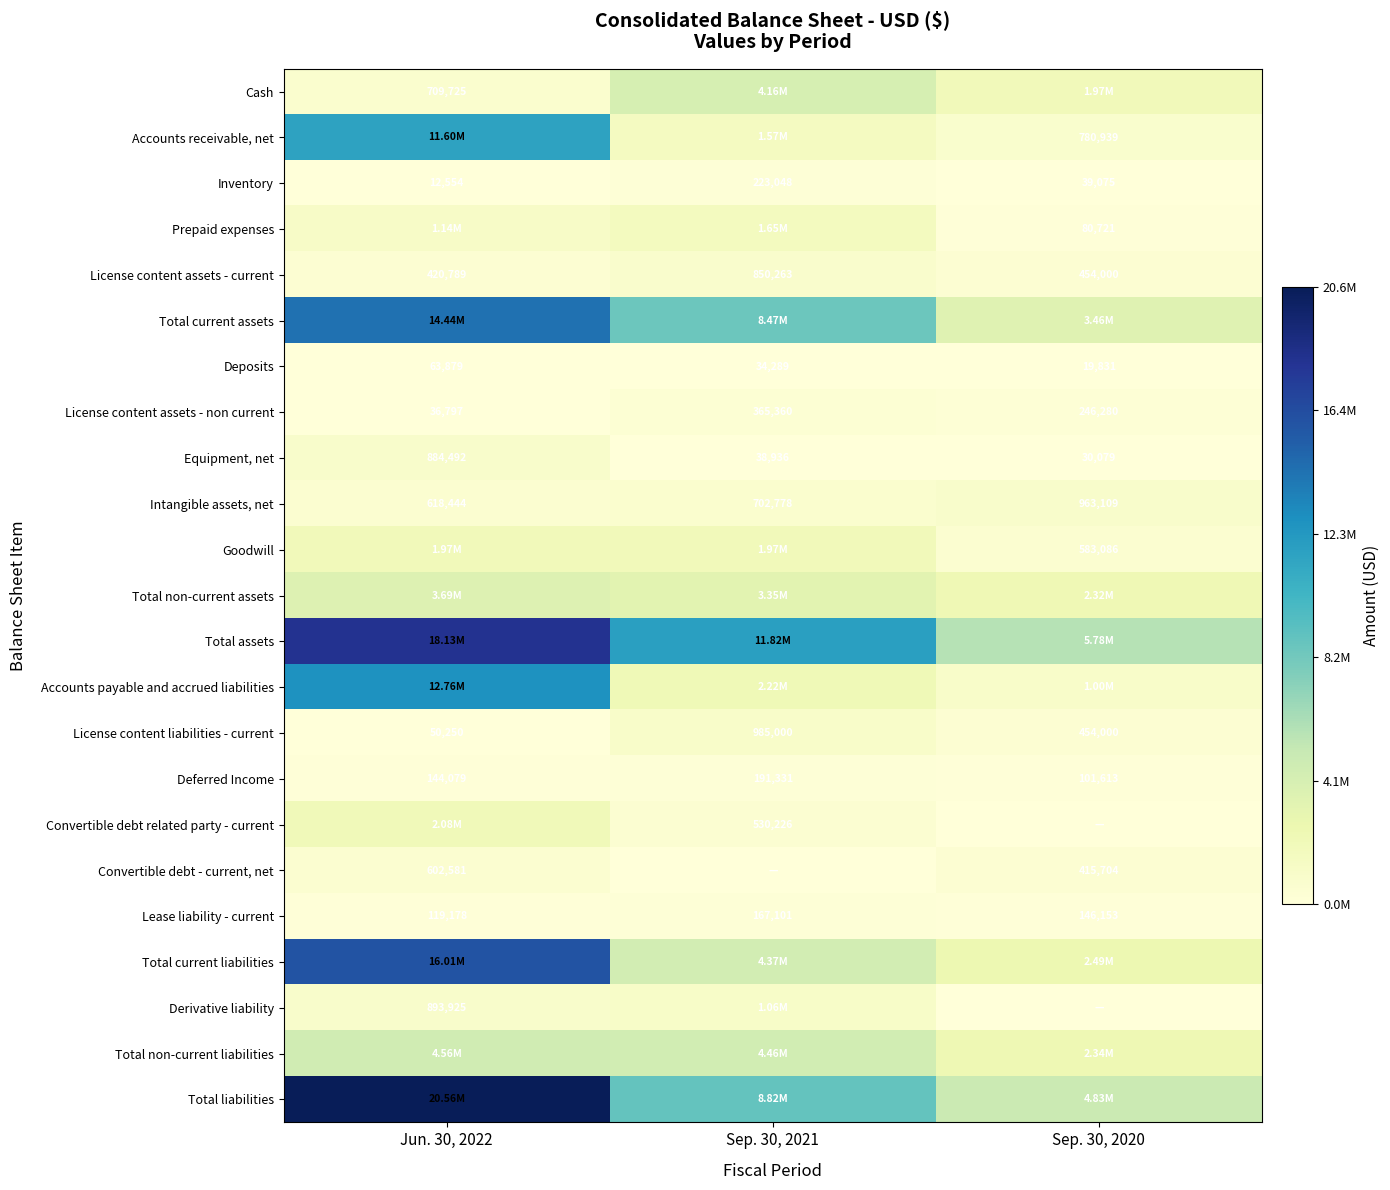

What is the difference between the maximum and minimum values in the License content assets - current series?

429474